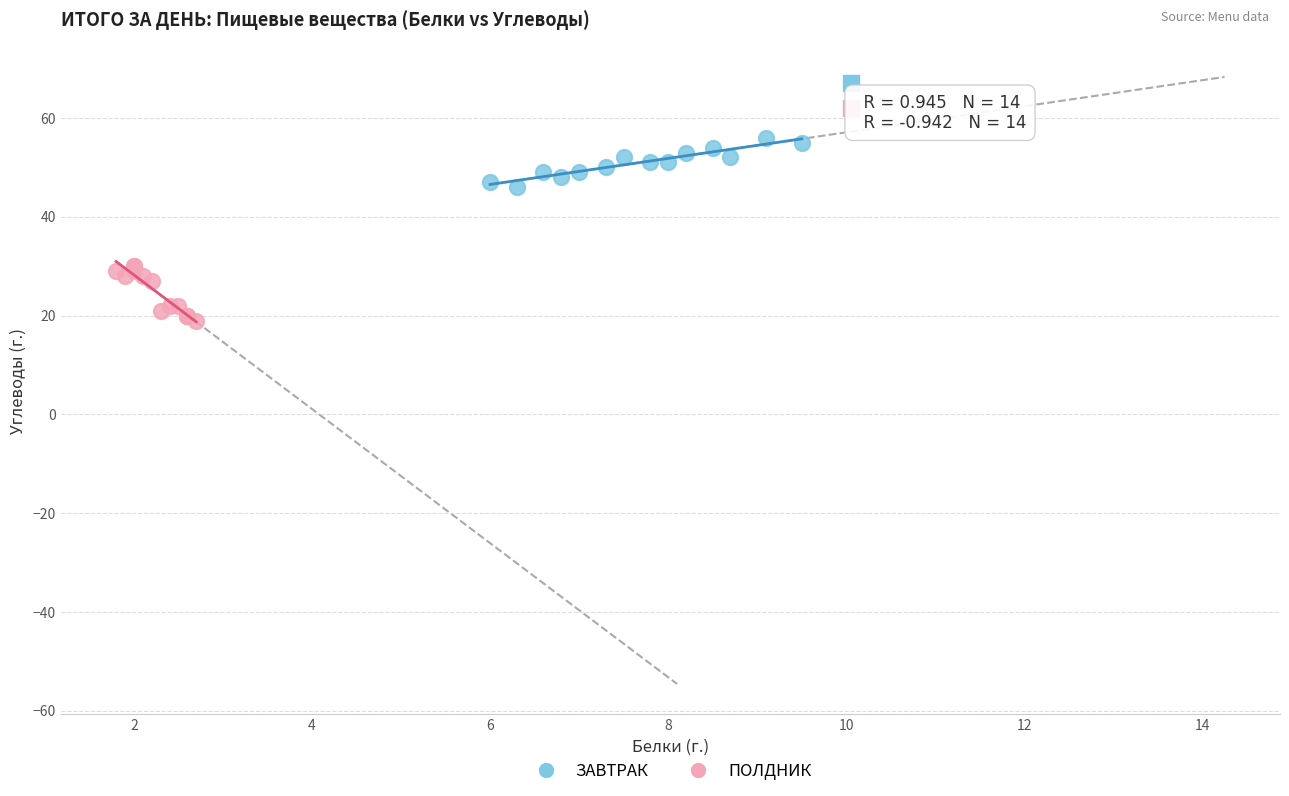

Which series has the widest spread of Y values?

ПОЛДНИК